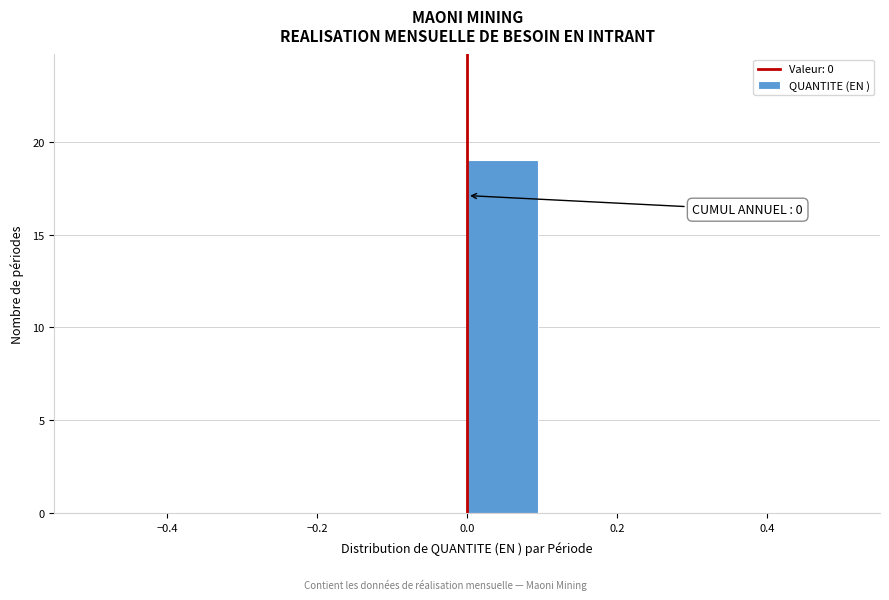

Over which range of the x-axis is the bar tallest?

0.0 to 0.1